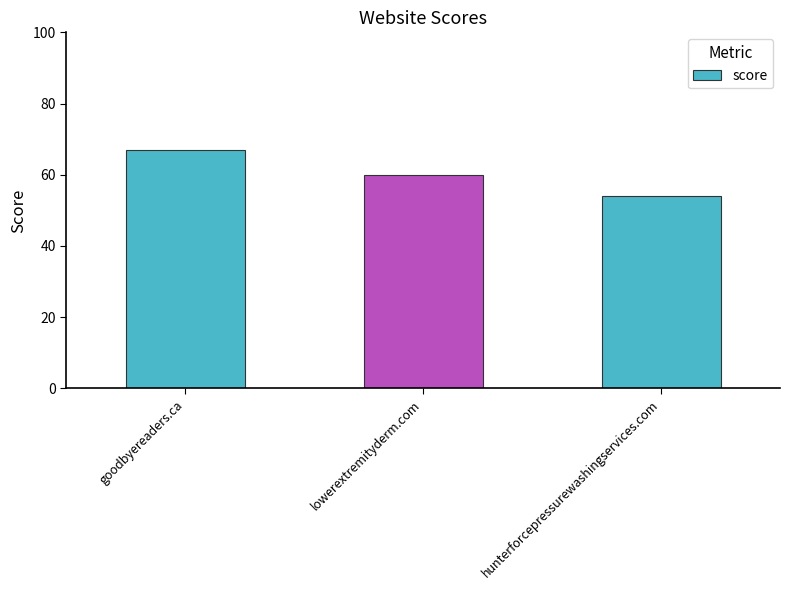

Reading right to left, list all the values displayed in this chart.

hunterforcepressurewashingservices.com=54	lowerextremityderm.com=60	goodbyereaders.ca=67